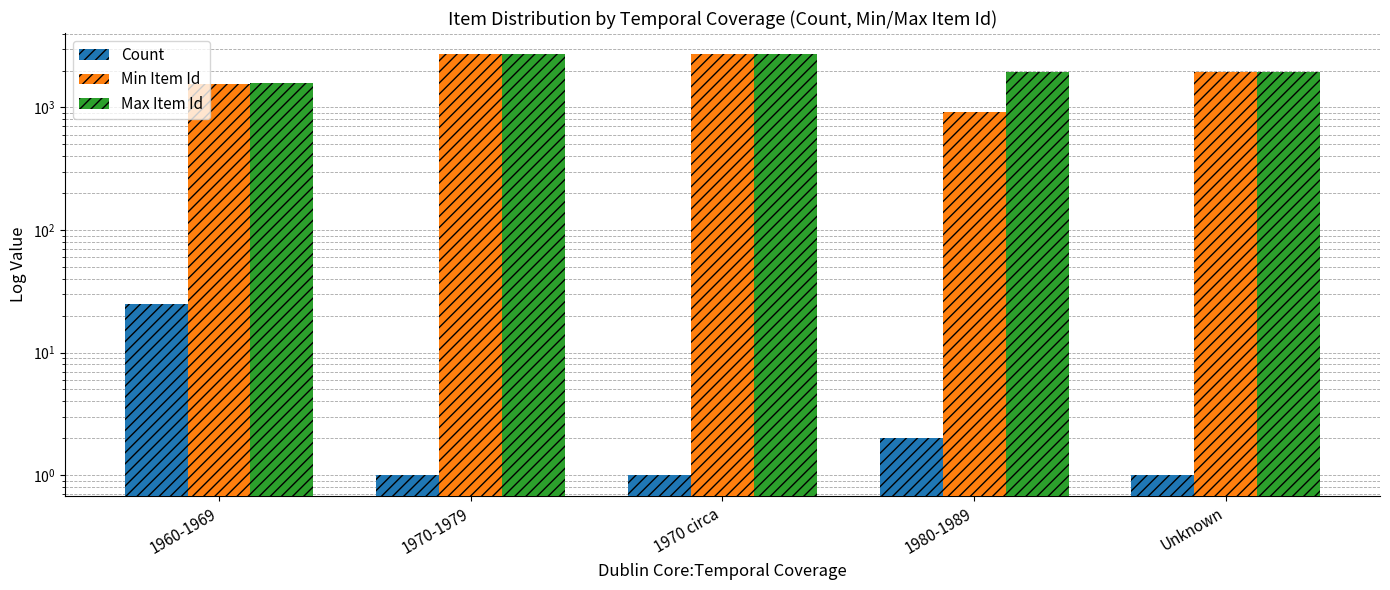

How many categories are shown in the chart?

5